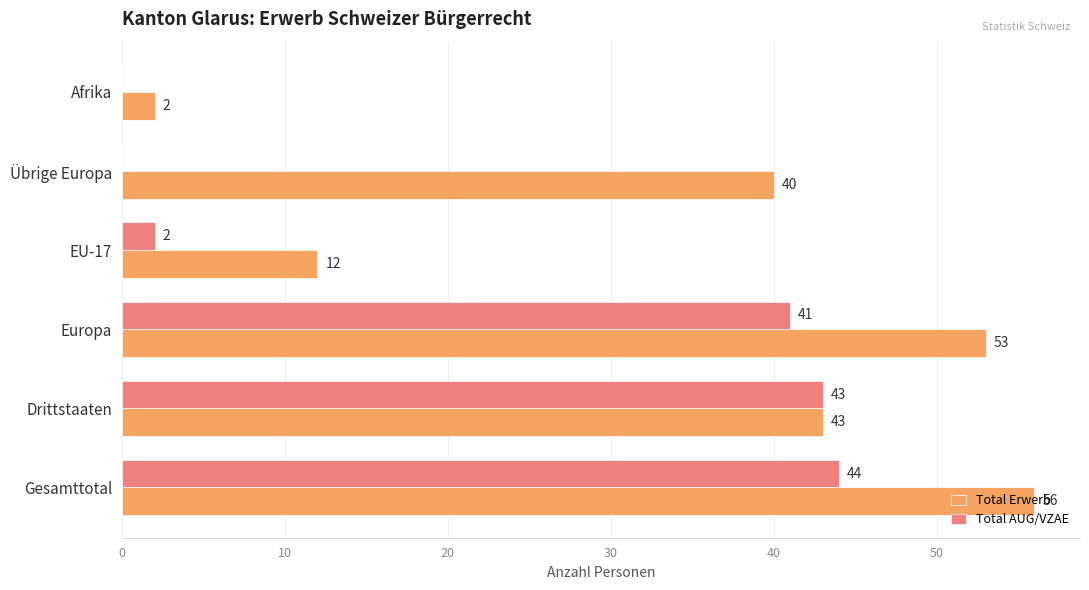

Which series has the largest range (max minus min)?

Total Erwerb